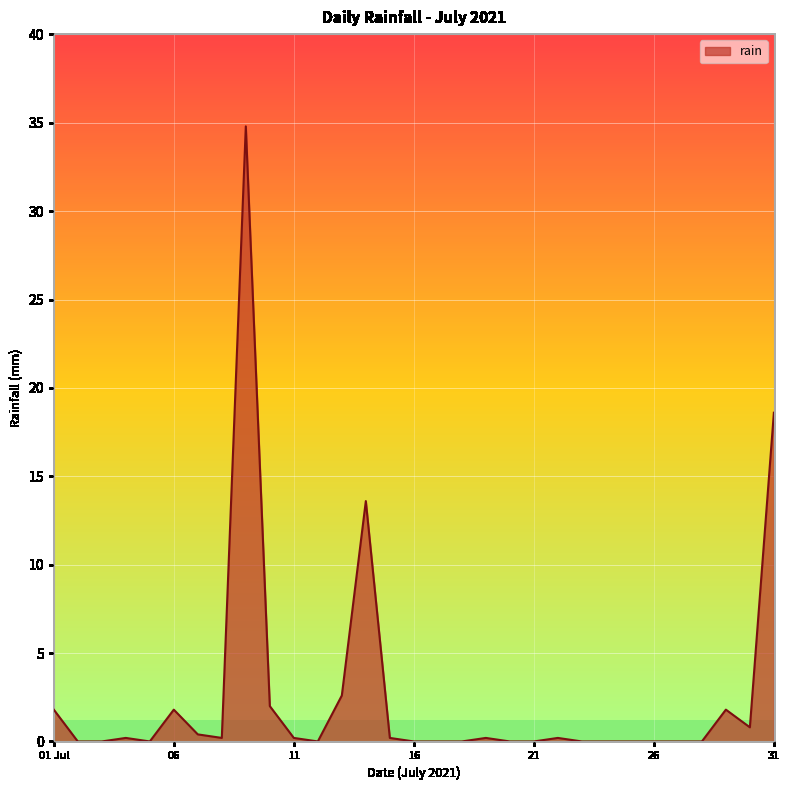

What is the average value?

2.6